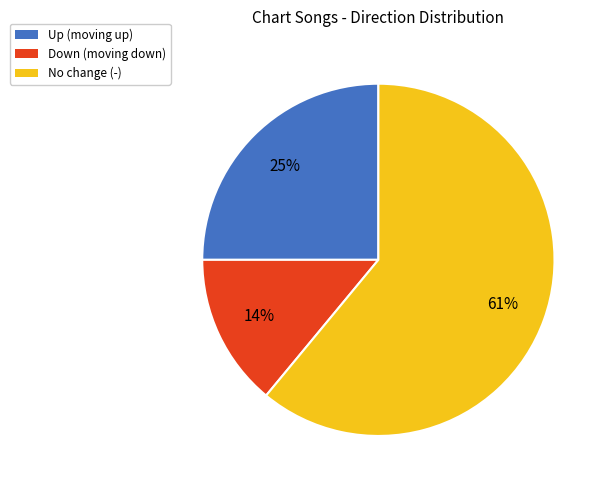

Does any single category account for the majority?

Yes